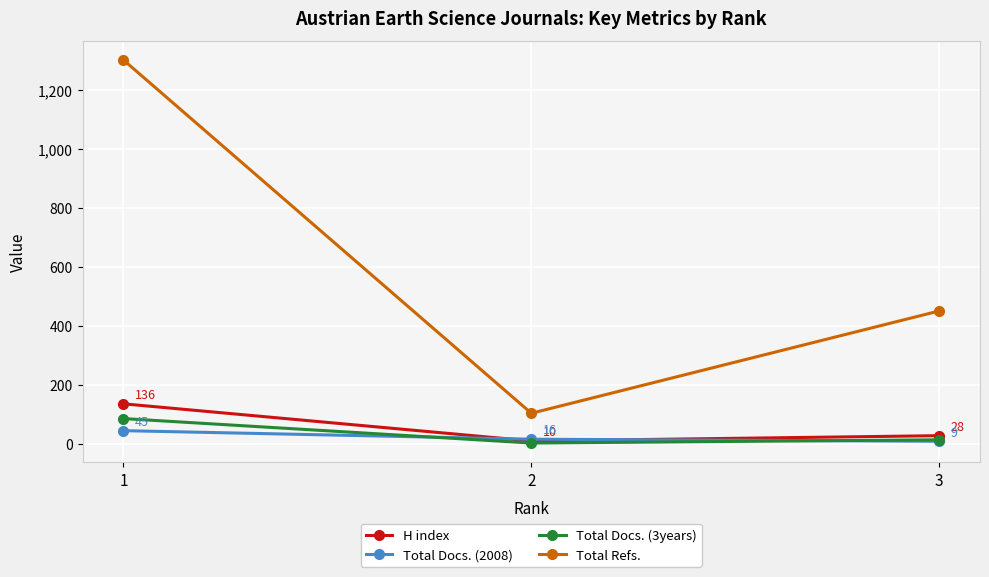

Between 2 and 3, which series saw the biggest shift?

Total Refs.